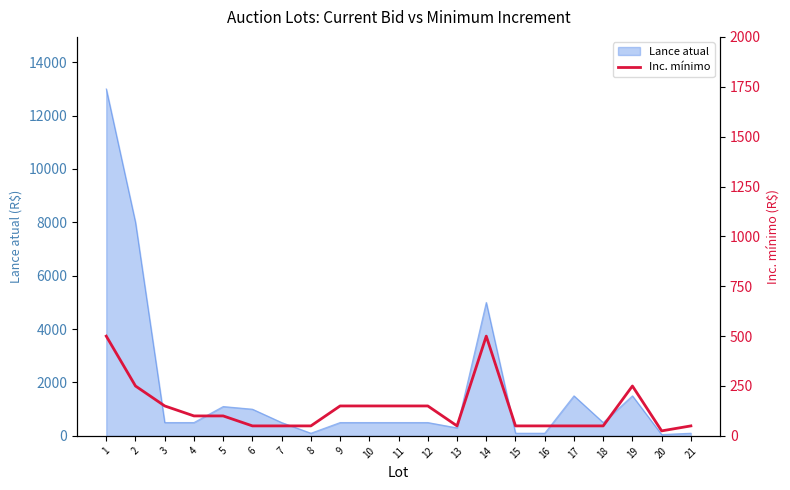

How many data points does each series have?

21